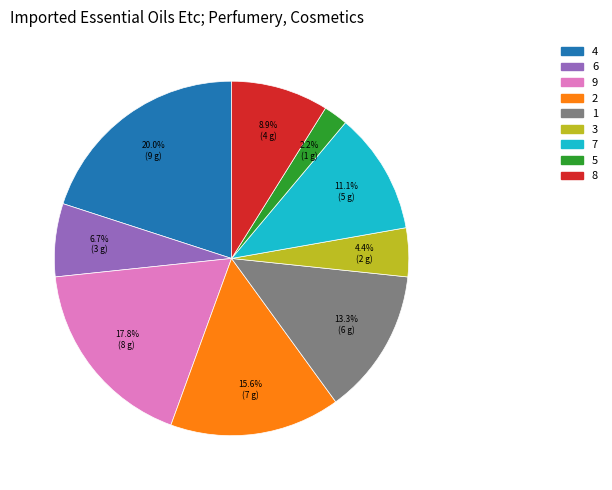

To the nearest percent, what is the difference between the 8 and 1 slice percentages?

4%